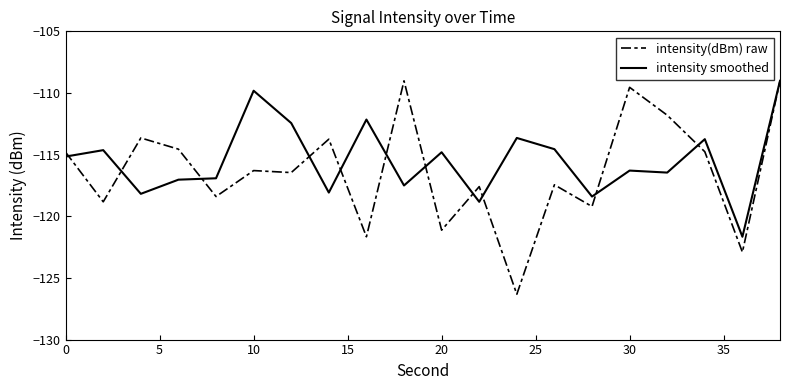

Which series has the largest range (max minus min)?

intensity(dBm) raw